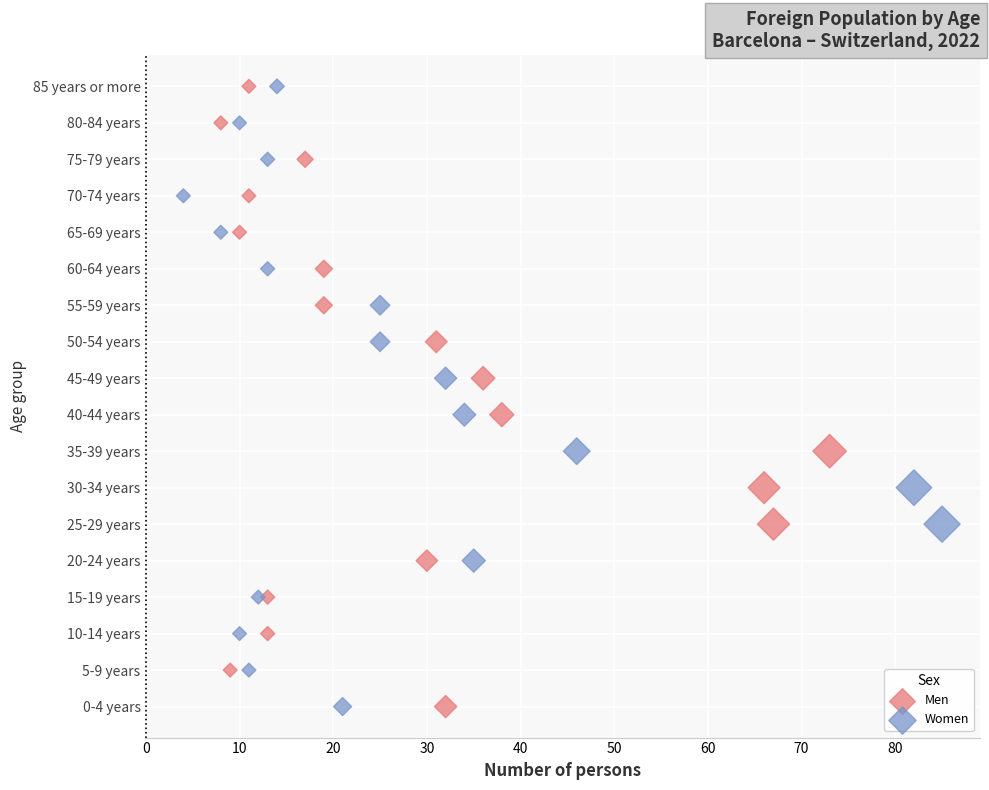

What are all the series names shown in the legend?

Men, Women